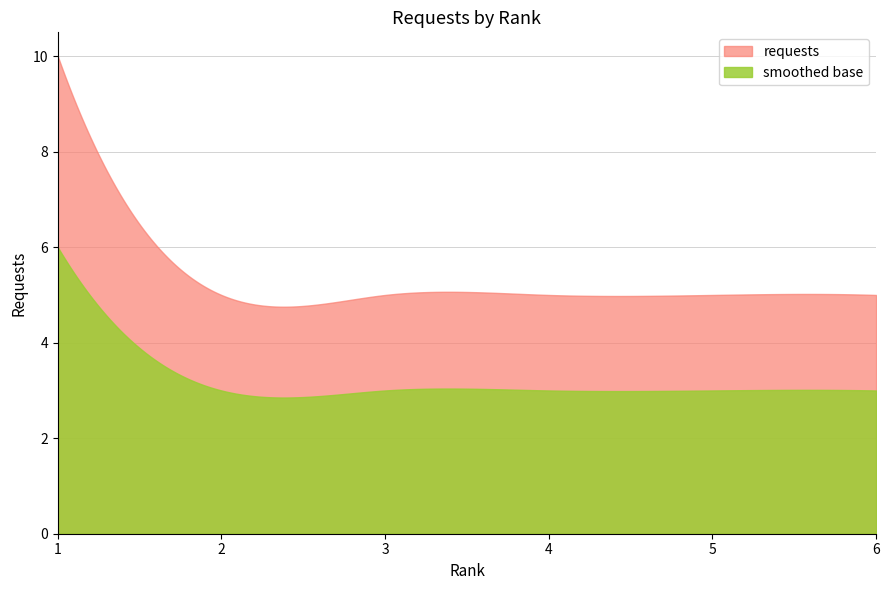

Count the number of categories in the chart.

300